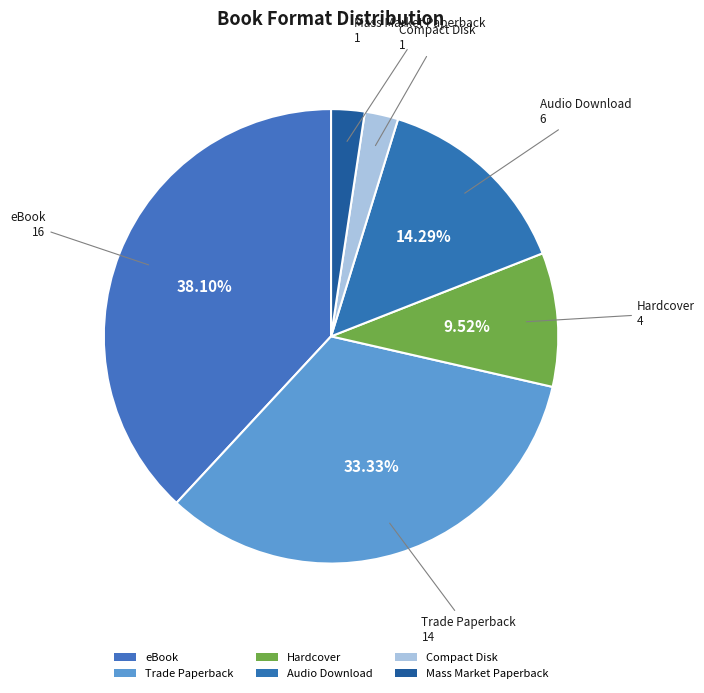

What is the smallest slice in the pie chart?

Compact Disk